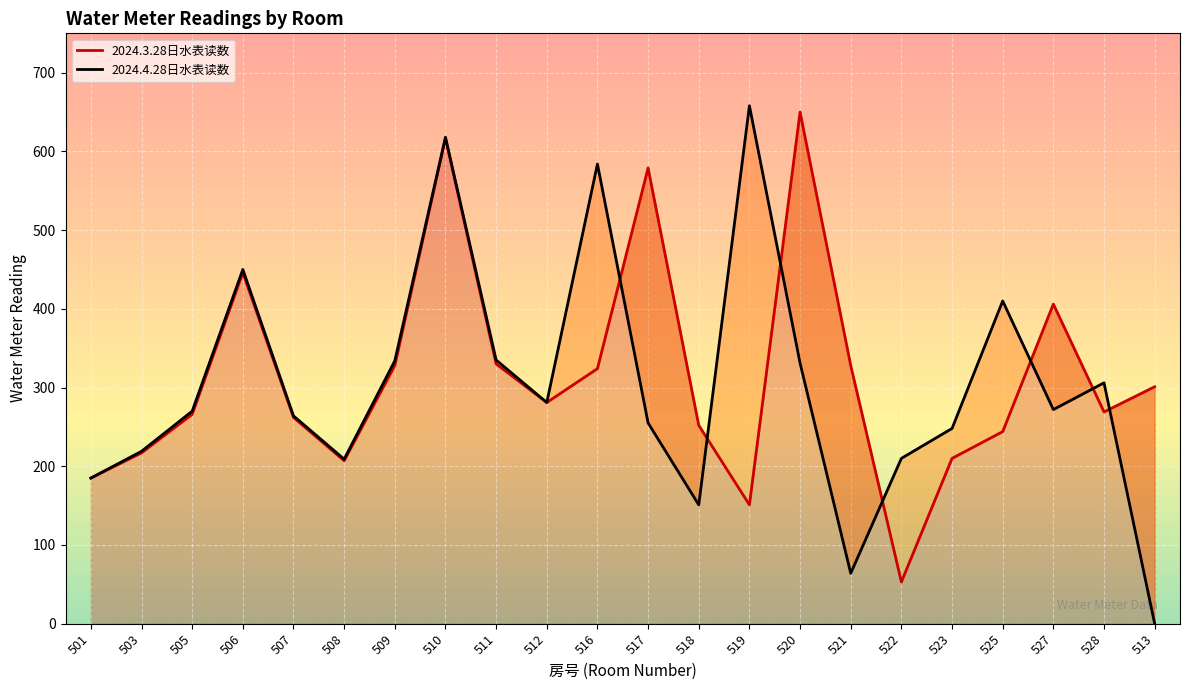

Which series has the widest spread of values?

2024.4.28日水表读数